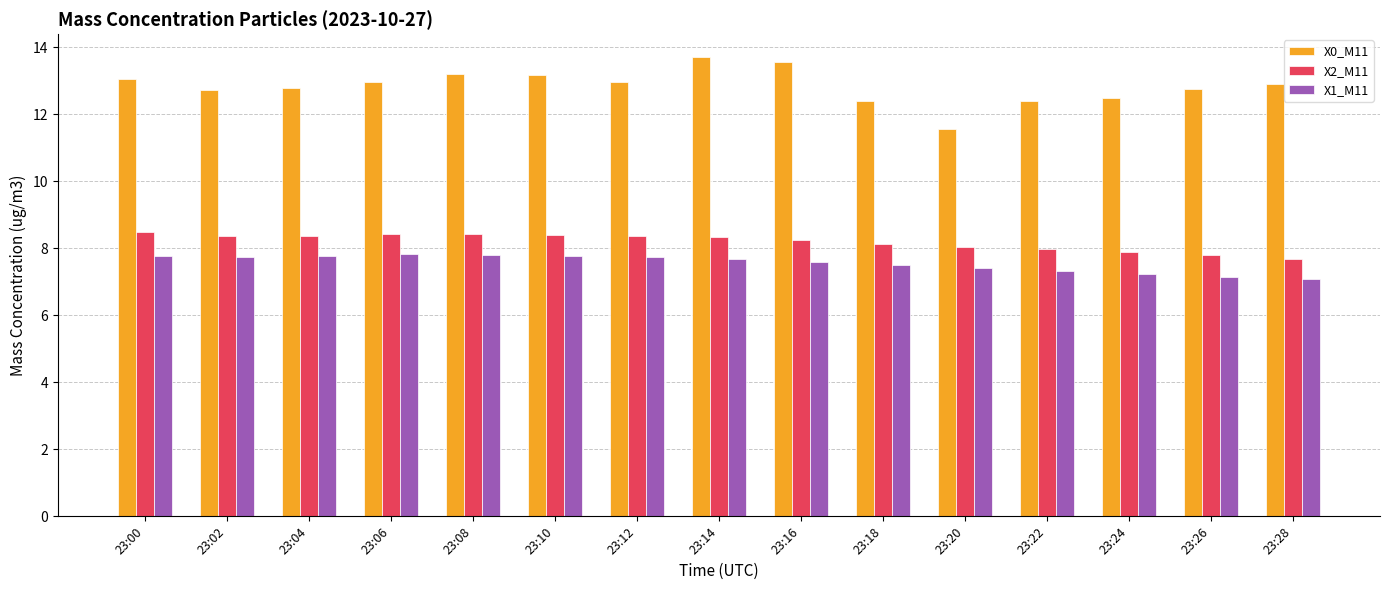

At which category does the chart reach its peak across all series?

23:14